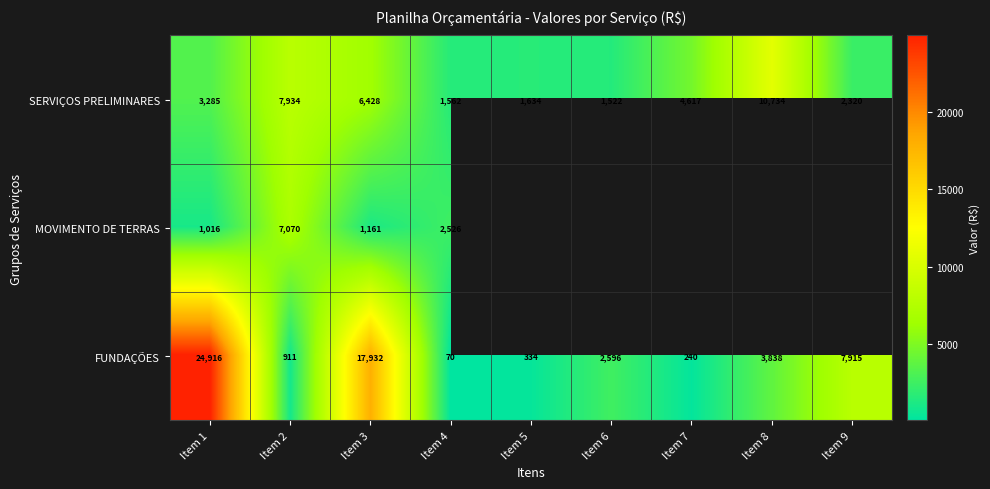

What is the difference between the maximum and minimum values in the MOVIMENTO DE TERRAS series?

6054.0